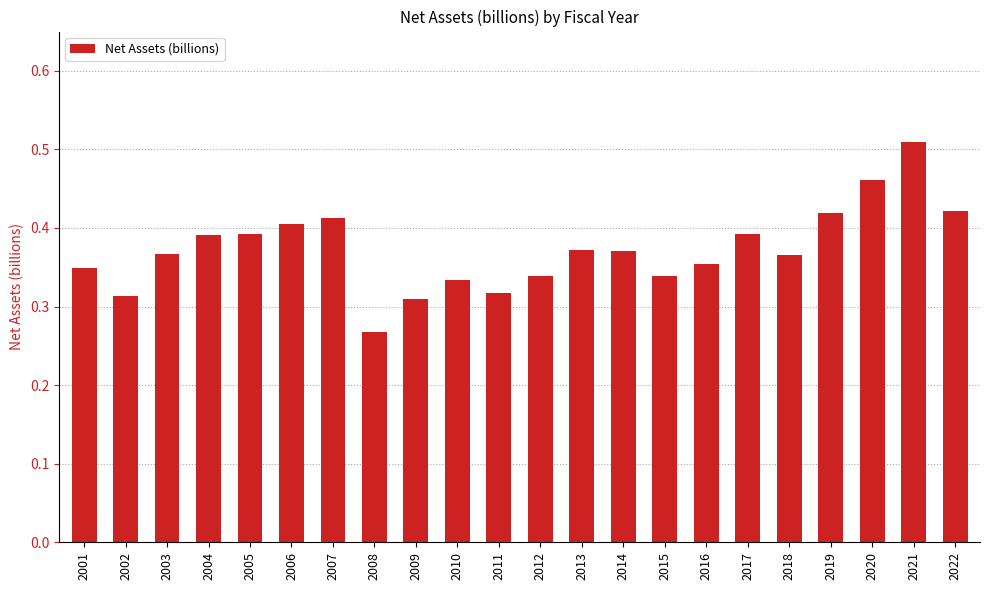

Which has a higher value, 2020 or 2002?

2020